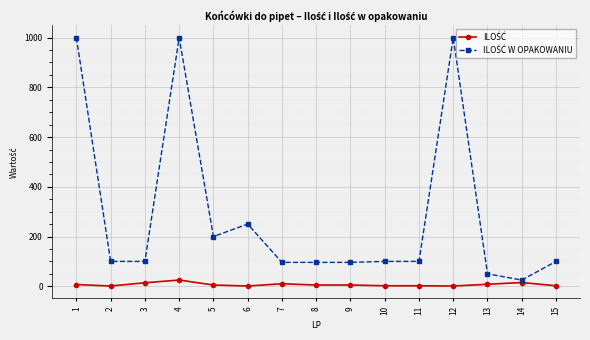

What is the maximum value shown in the chart?

1000